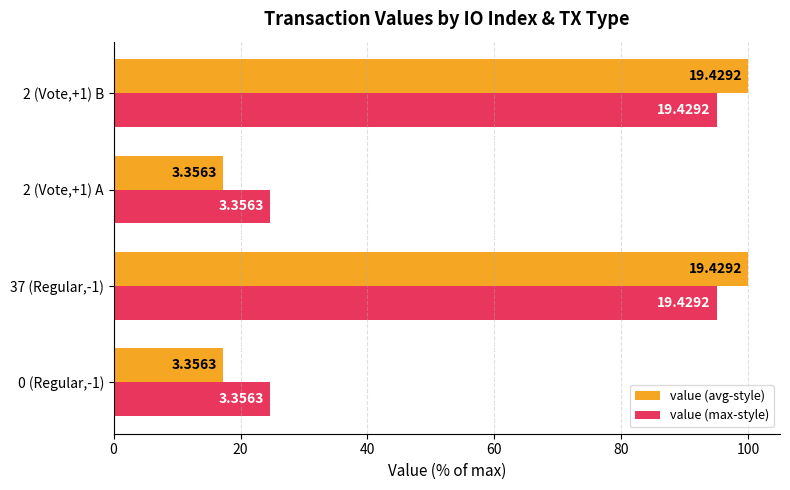

List the series in order of their peak value, lowest first.

value (max-style), value (avg-style)